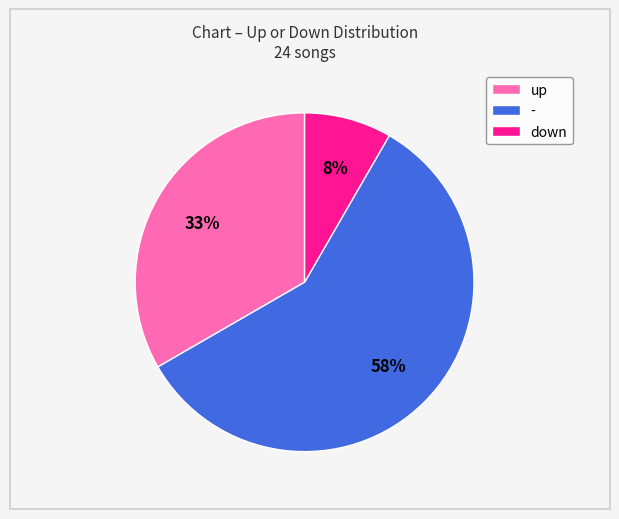

Which slice is the largest?

-